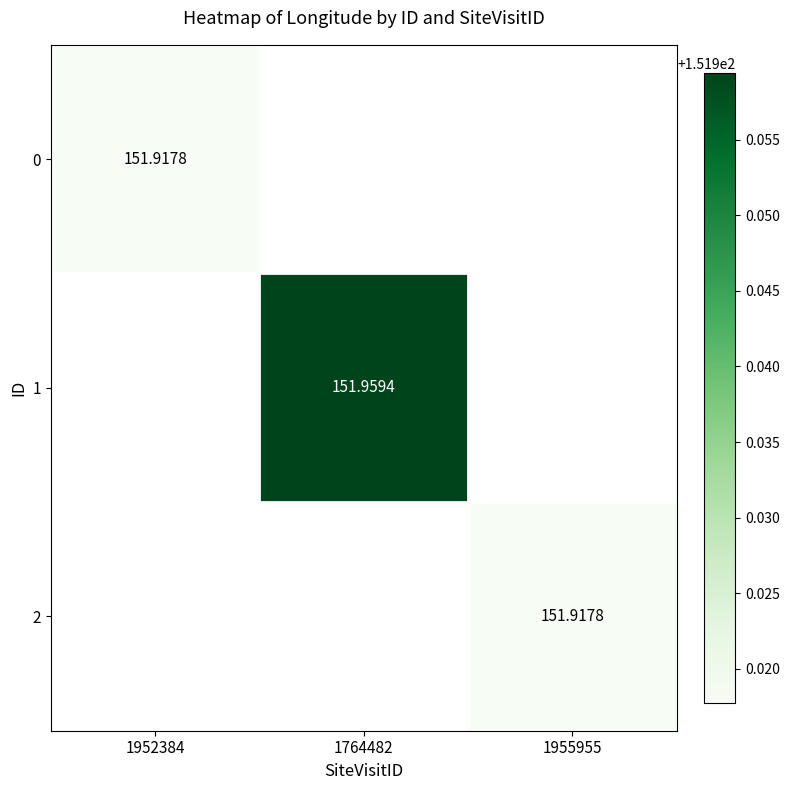

True or false: 0 has a value of 151.9 at 1952384.

True